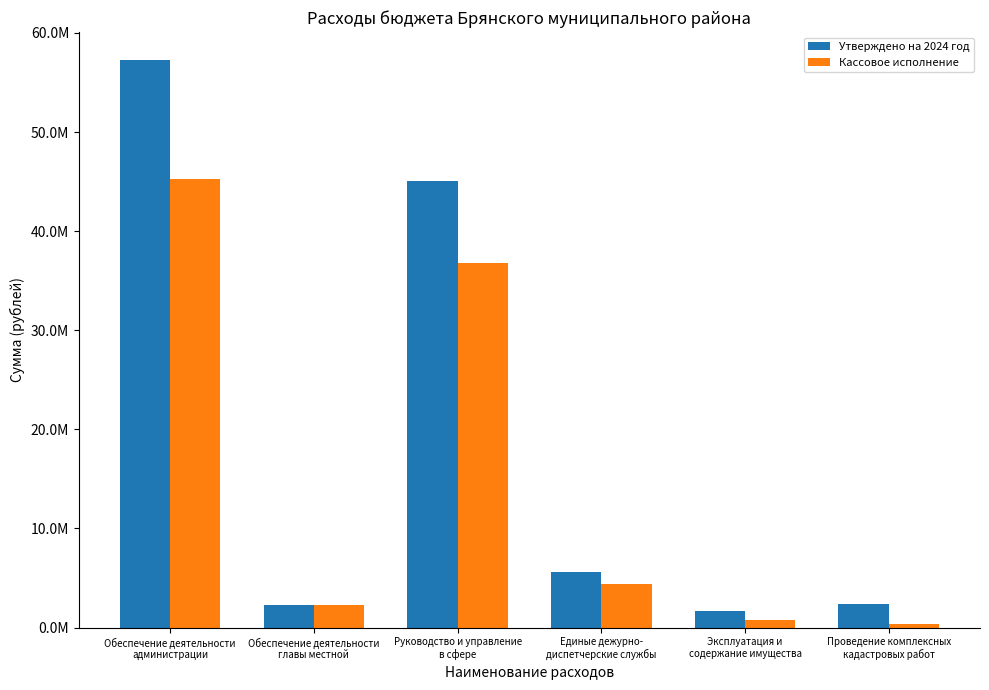

What are all the series names shown in the legend?

Утверждено на 2024 год, Кассовое исполнение